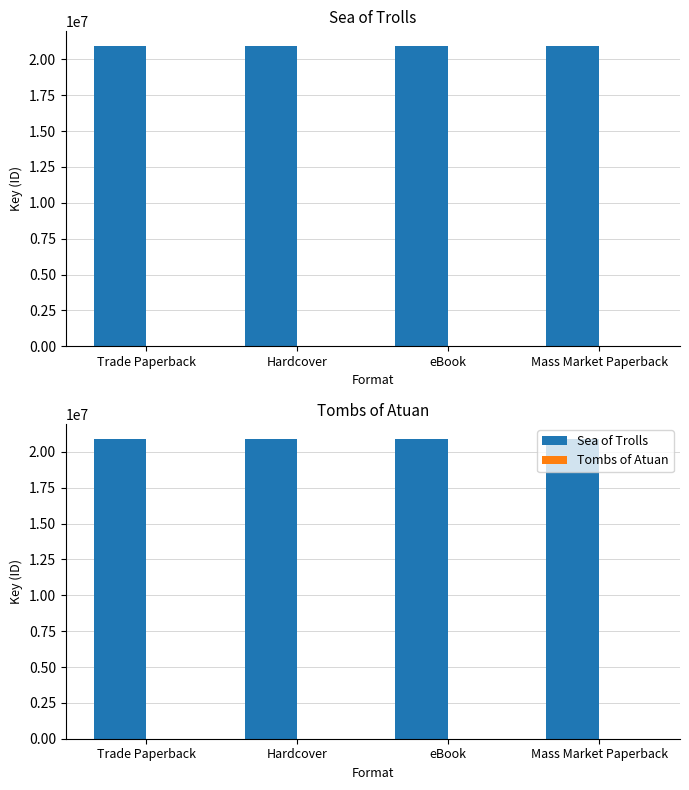

Rank the categories by Tombs of Atuan value from highest to lowest.

Trade Paperback, Hardcover, eBook, Mass Market Paperback